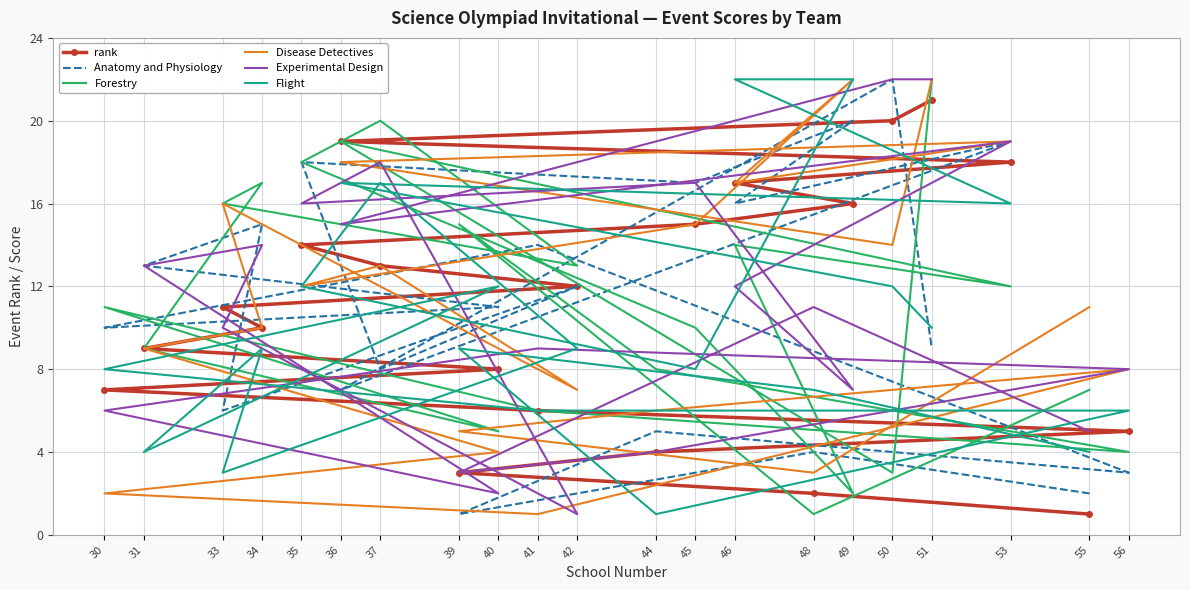

What is the average value of the Disease Detectives series?

11